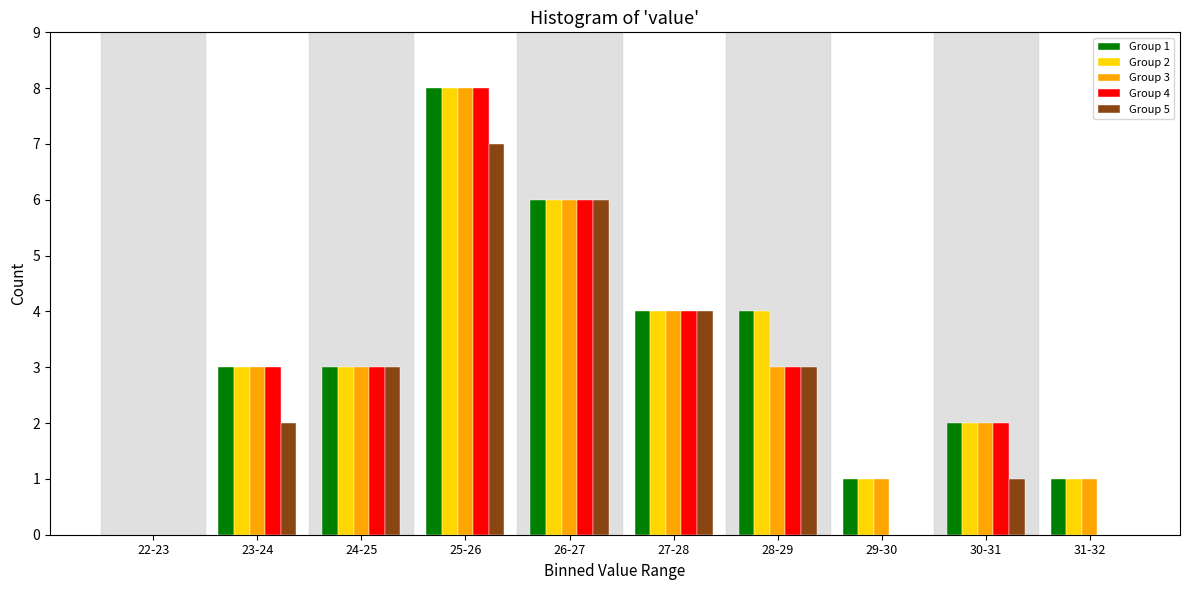

The Group 4 series shows 2 at 28-29. True or false?

False